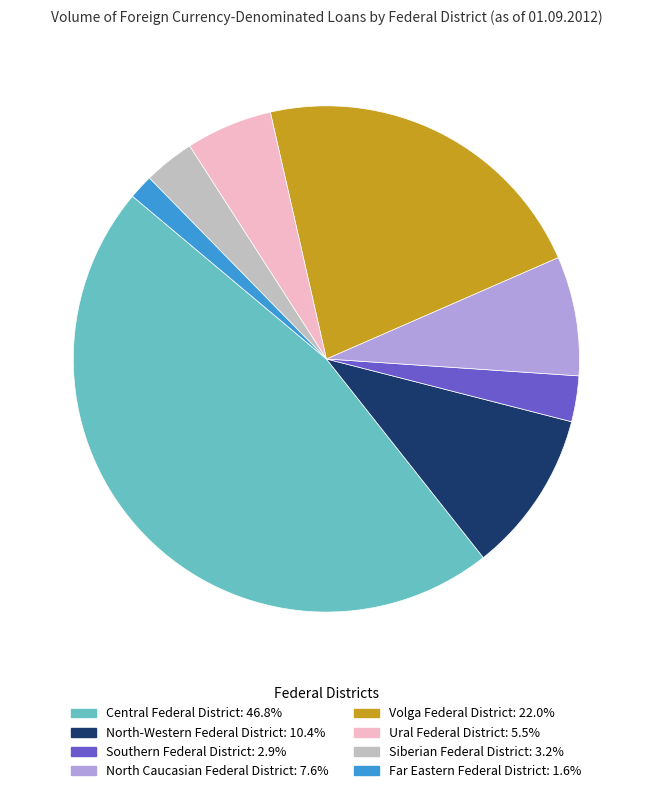

Is there any slice that represents more than half of the pie?

No